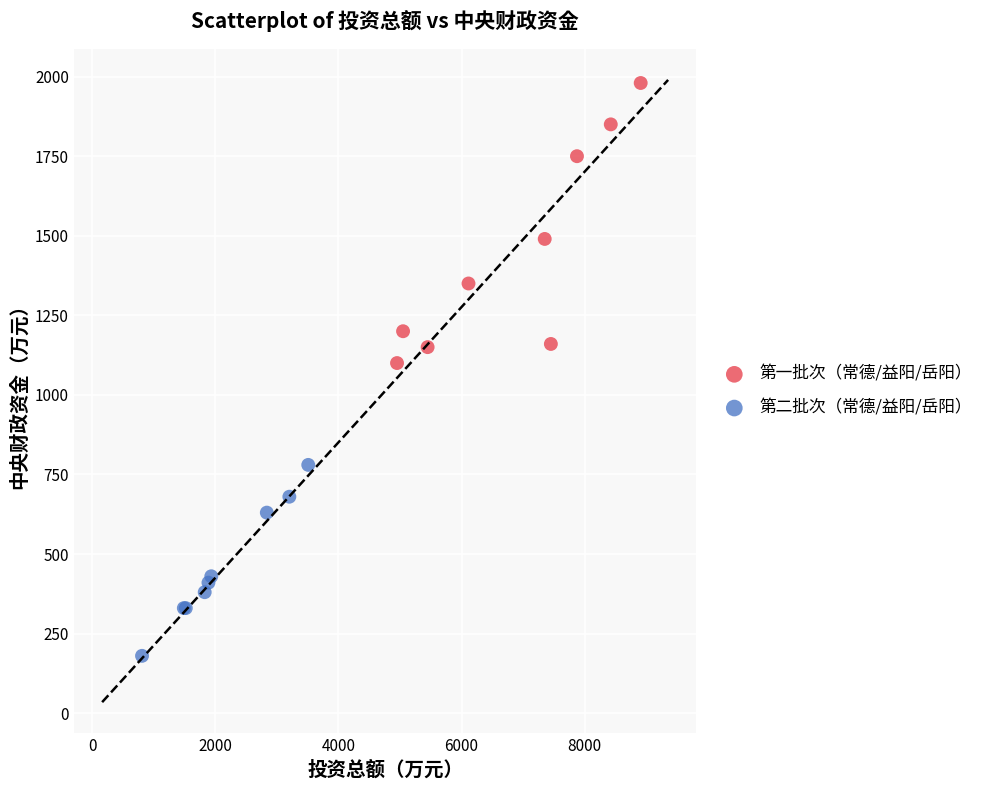

Which series contains the lowest Y value?

第二批次（常德/益阳/岳阳）